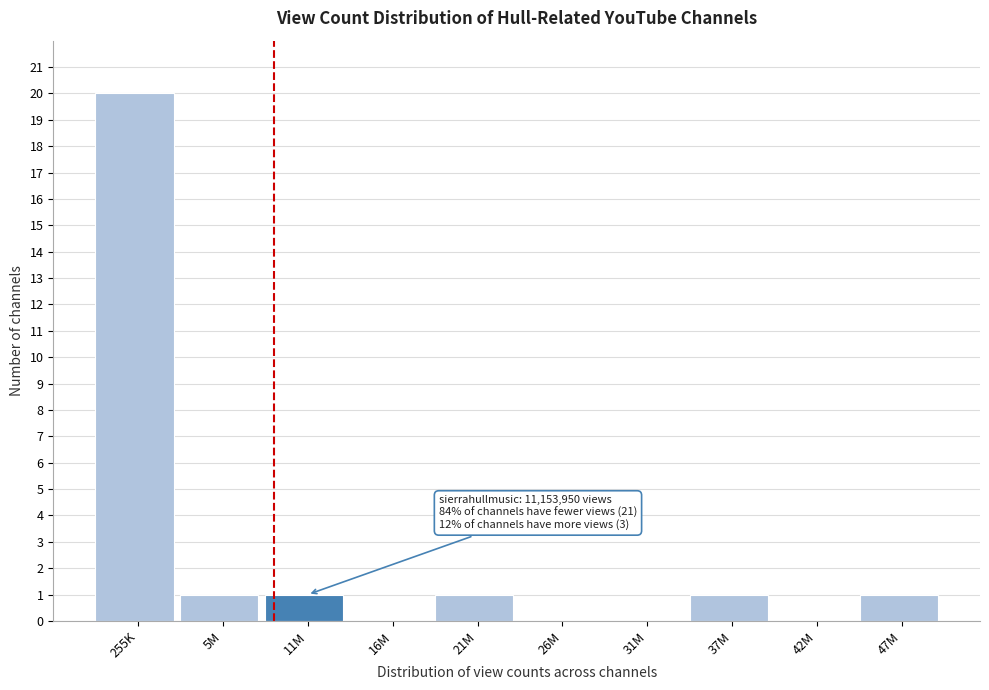

Reading left to right, what are all the values shown in this chart?

255K=20	5M=1	11M=1	16M=0	21M=1	26M=0	31M=0	37M=1	42M=0	47M=1